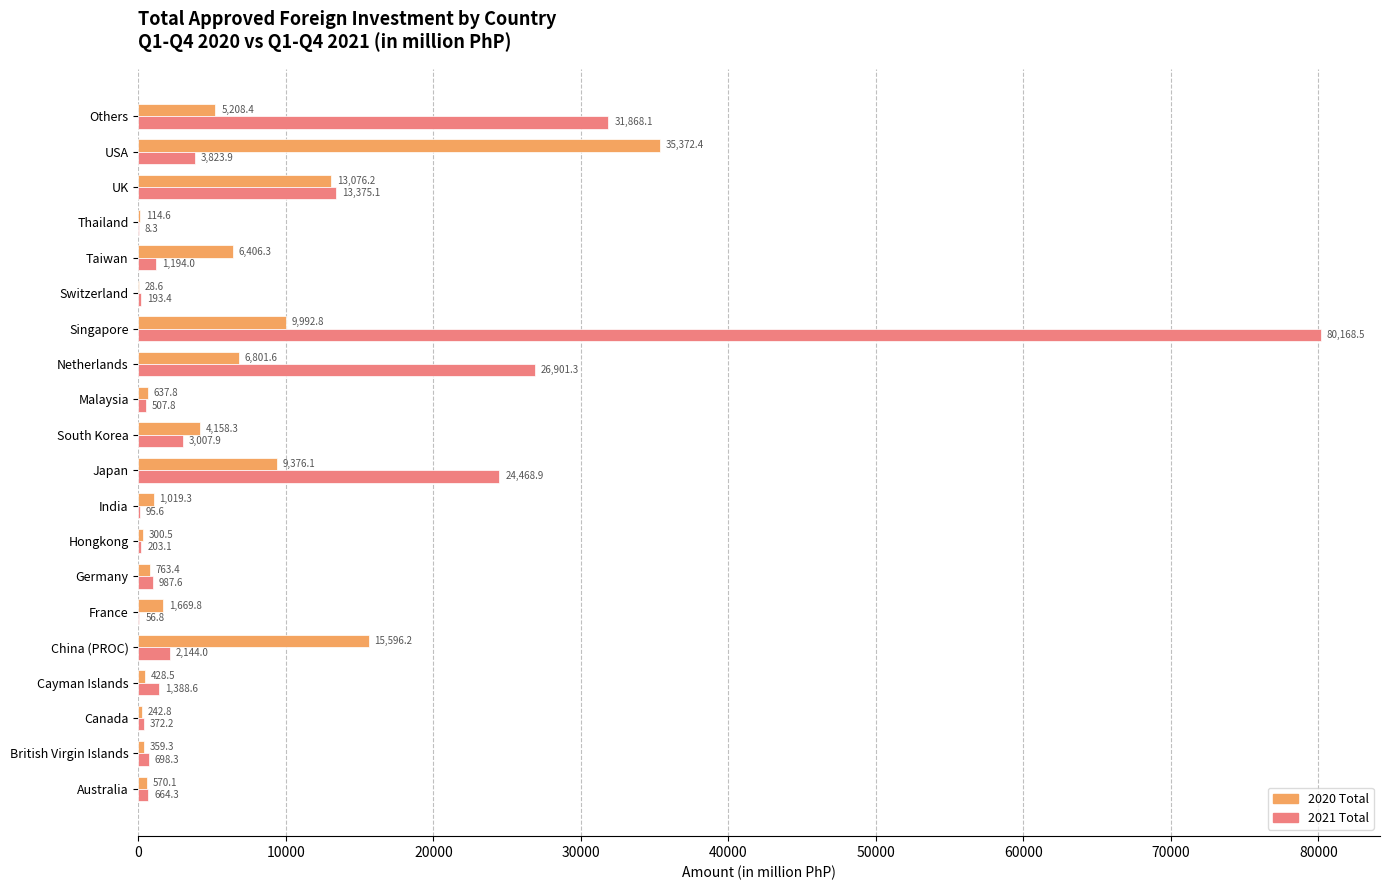

Count the number of categories in the chart.

20